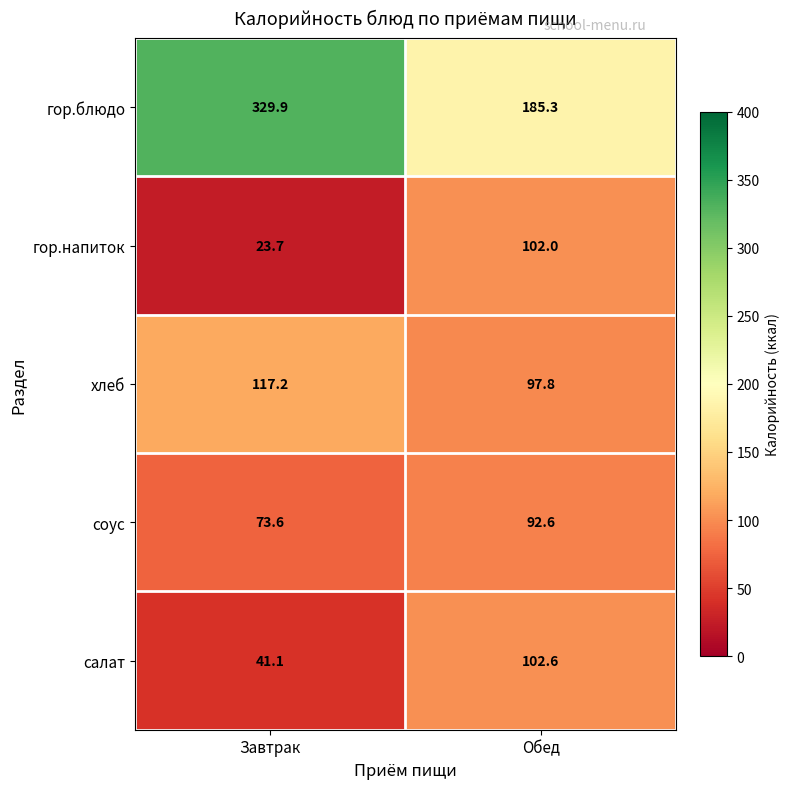

Reading left to right, extract all data points from this chart.

гор.блюдо: Завтрак=329.9	Обед=185.3
гор.напиток: Завтрак=23.7	Обед=102.0
хлеб: Завтрак=117.2	Обед=97.8
соус: Завтрак=73.6	Обед=92.6
салат: Завтрак=41.1	Обед=102.6